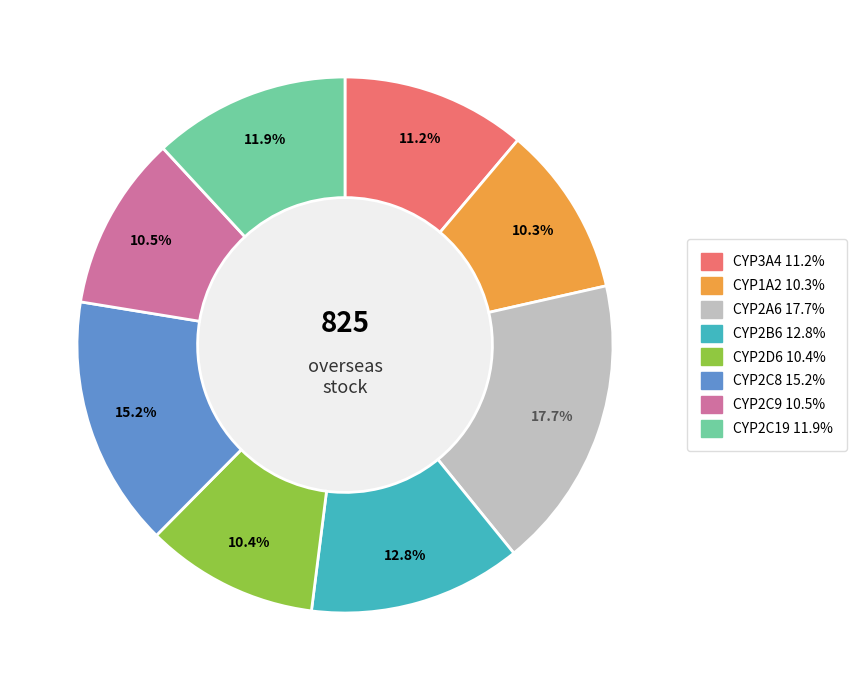

What is the ratio of the value at CYP2C19 to the value at CYP3A4?

1.1